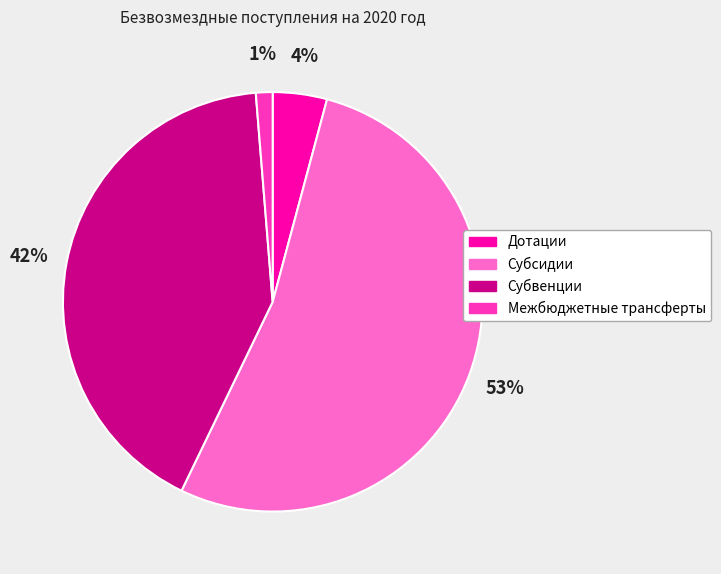

Which slice is the largest?

Субсидии